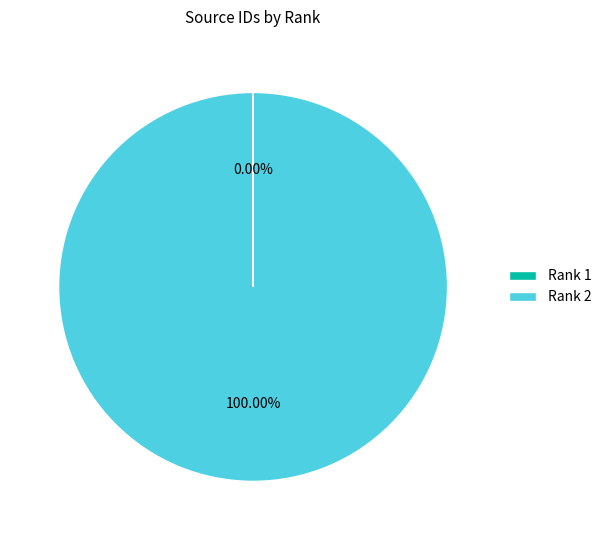

What is the largest slice in the pie chart?

Rank 2